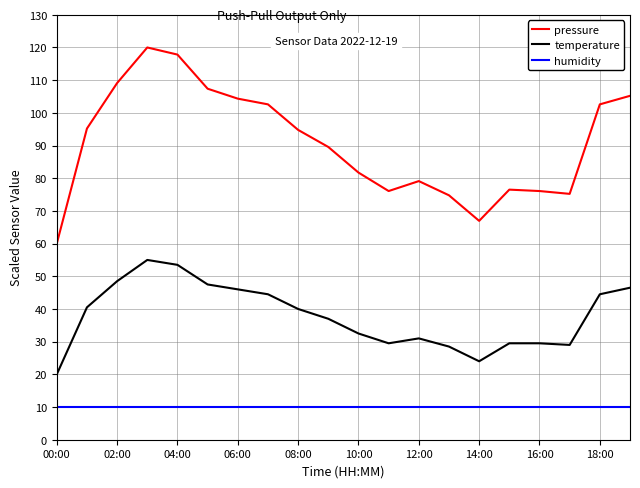

Which series has the widest spread of values?

pressure